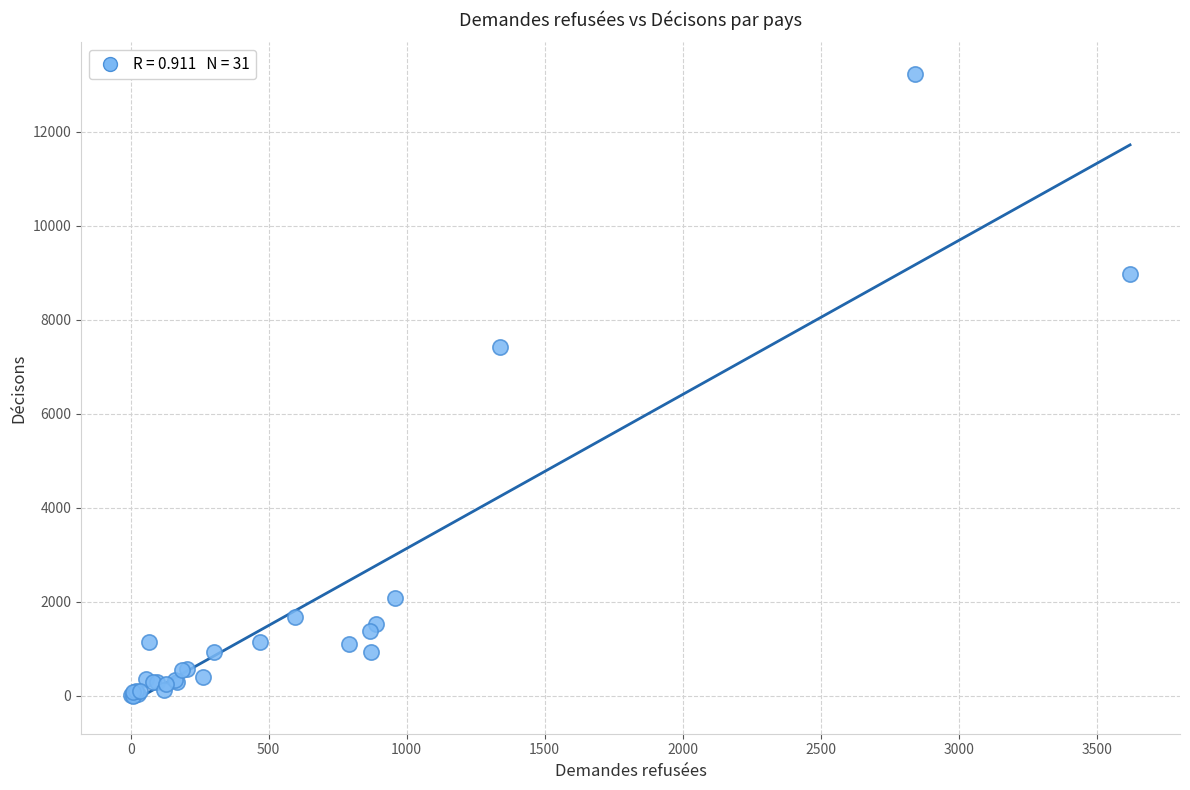

What Y value in the scatter plot is closest to 6618?

7427